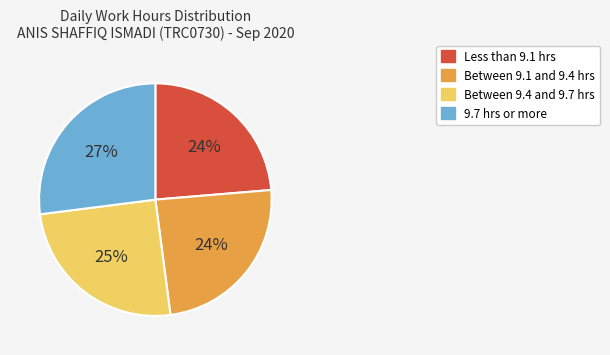

Does any single category account for the majority?

No